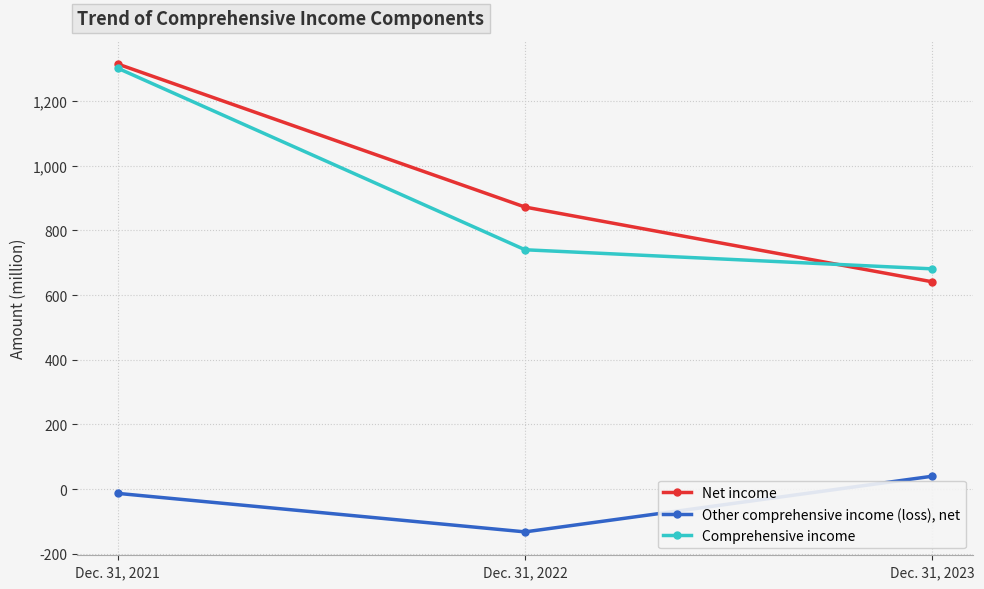

How many series are shown in this chart?

3